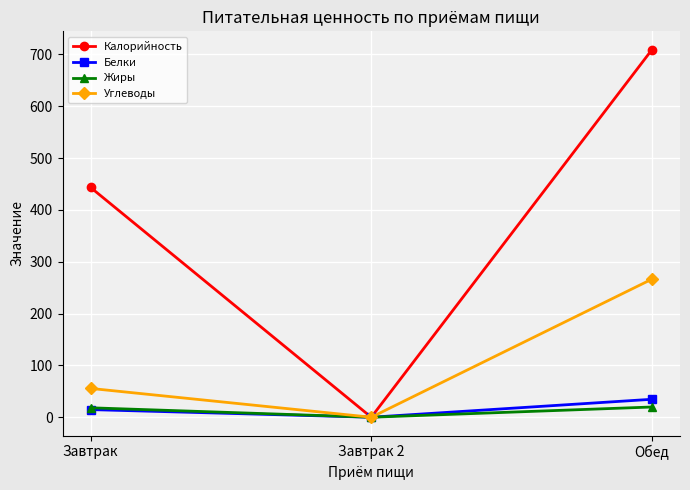

Rank the series by their maximum value, from highest to lowest.

Калорийность, Углеводы, Белки, Жиры